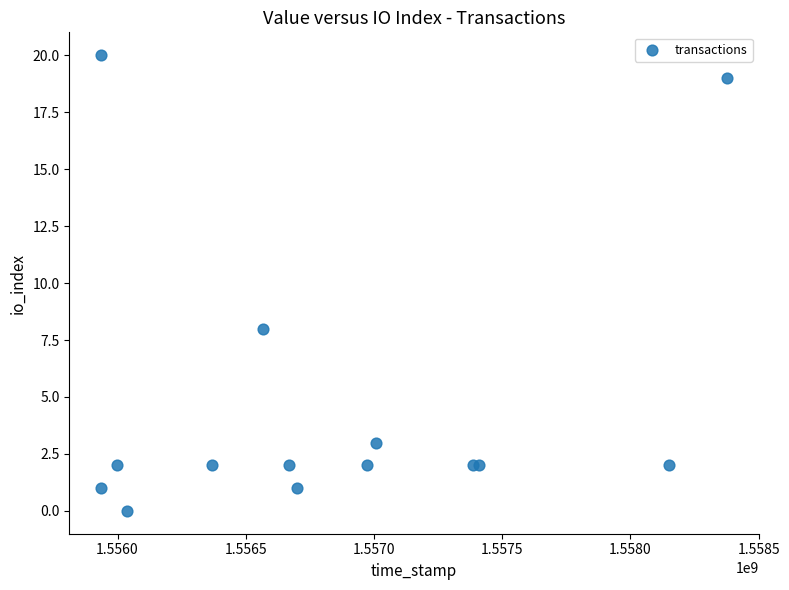

What Y value in the scatter plot is closest to 10?

8